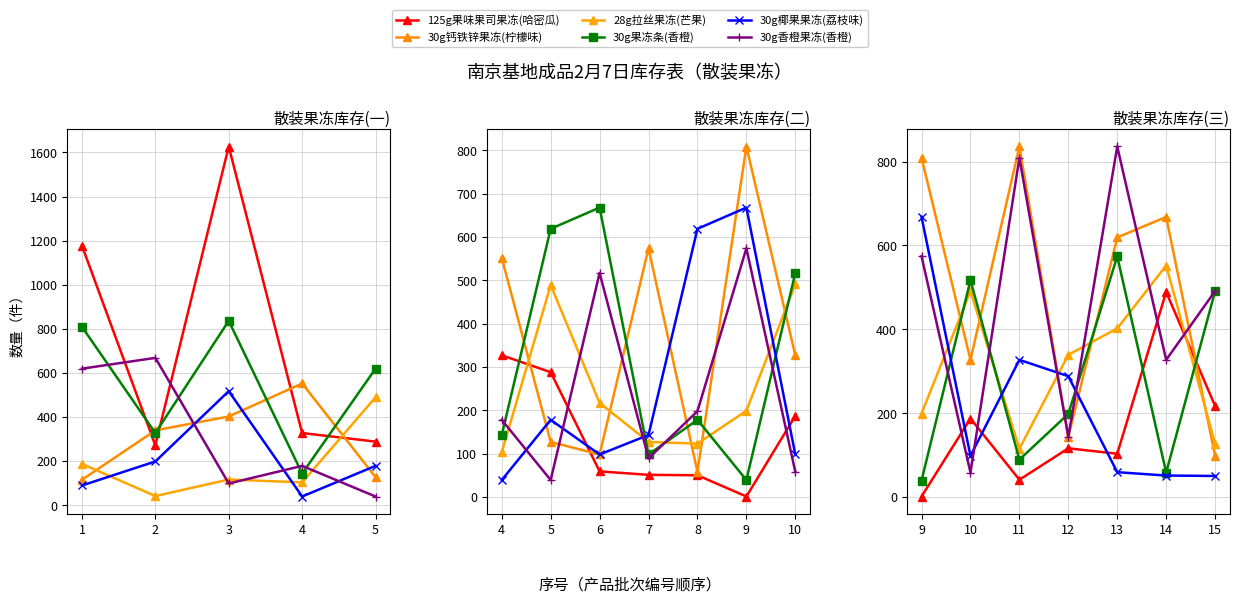

Count the number of data series in this chart.

6